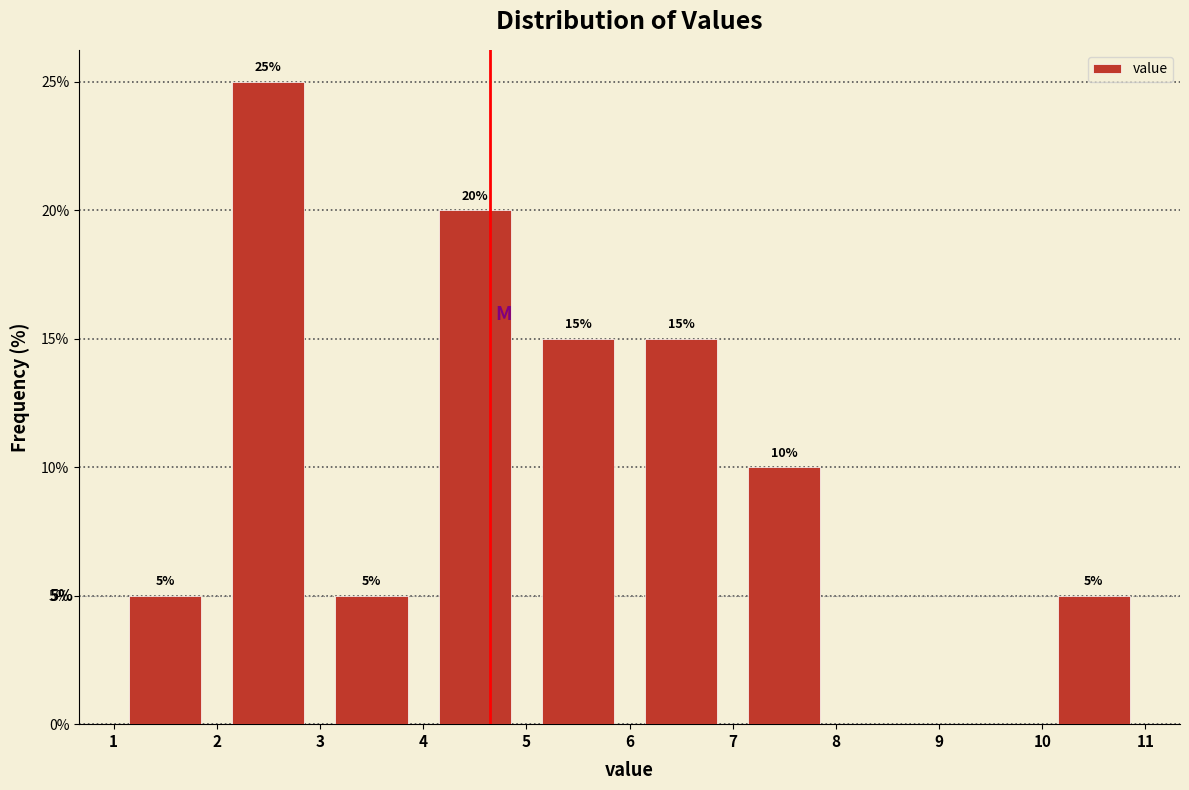

Which range on the x-axis has the tallest bar?

2 to 3